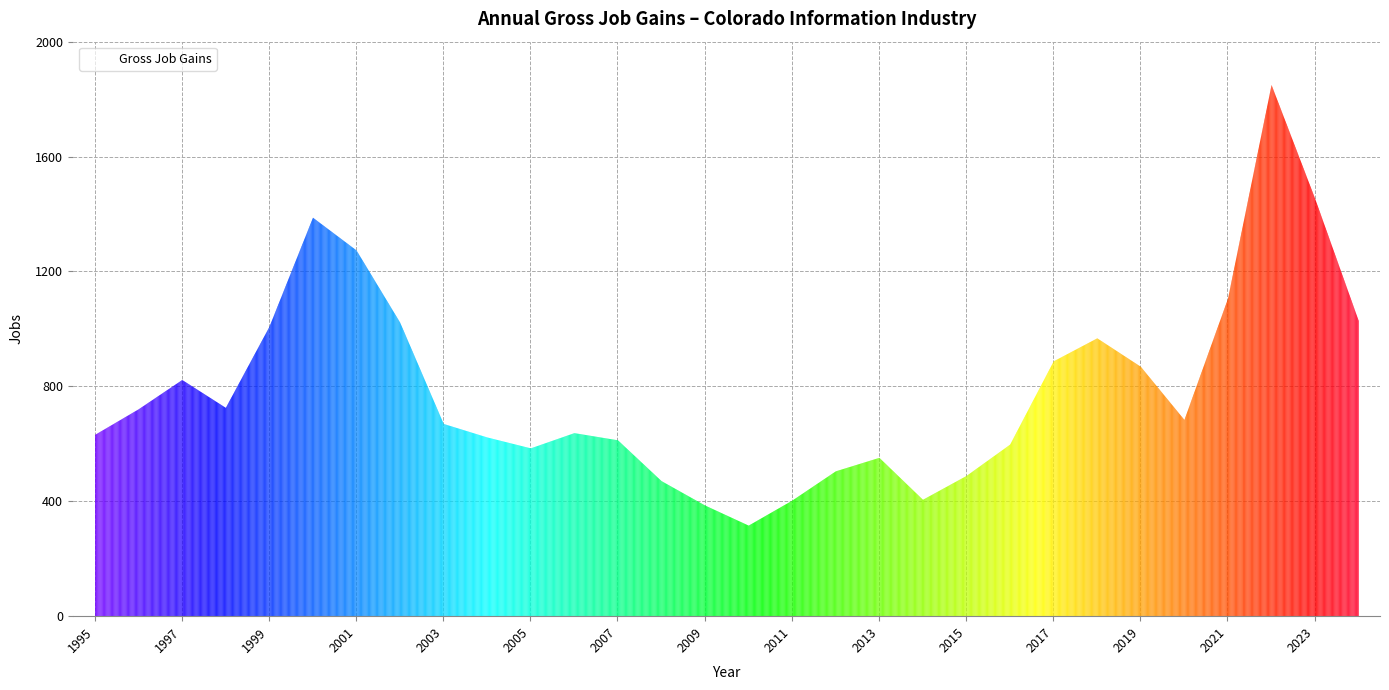

True or false: Expanding Establishments and Gross Job Gains cross at least once.

False